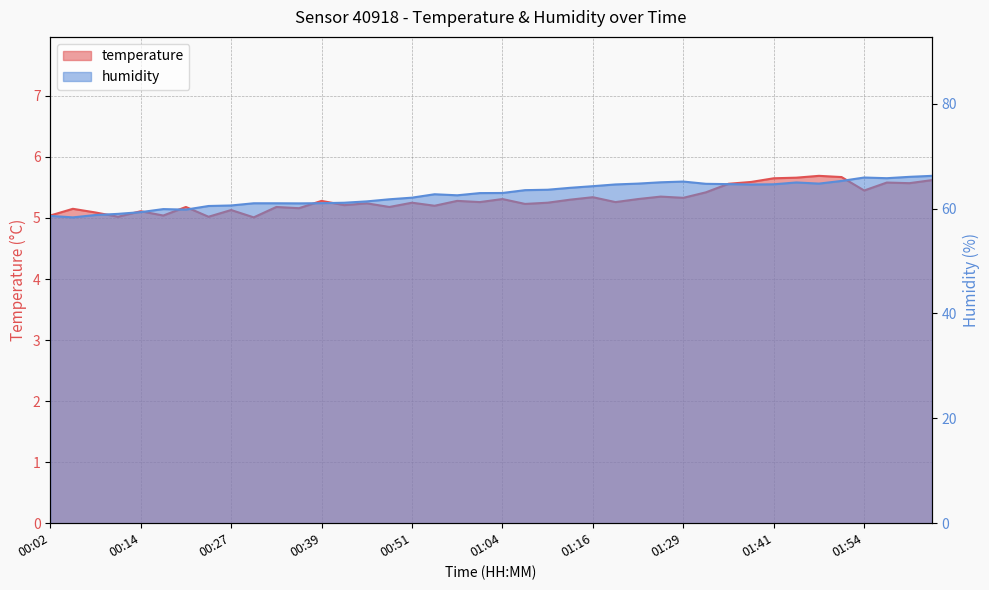

Which category has the highest value in the temperature series?

01:47